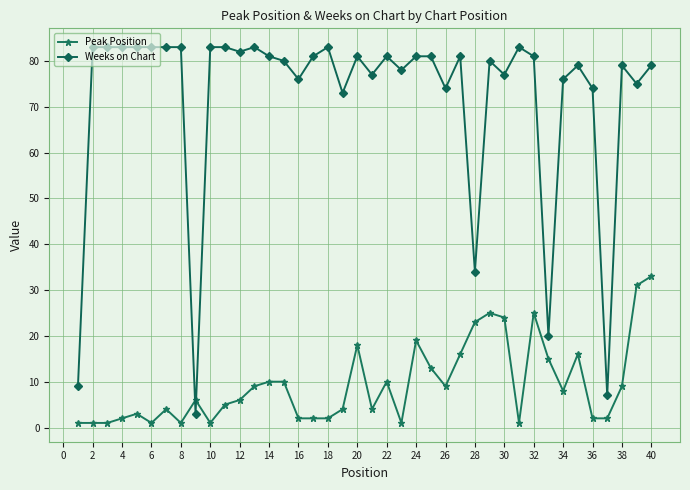

At how many categories does at least one series exceed 33?

36